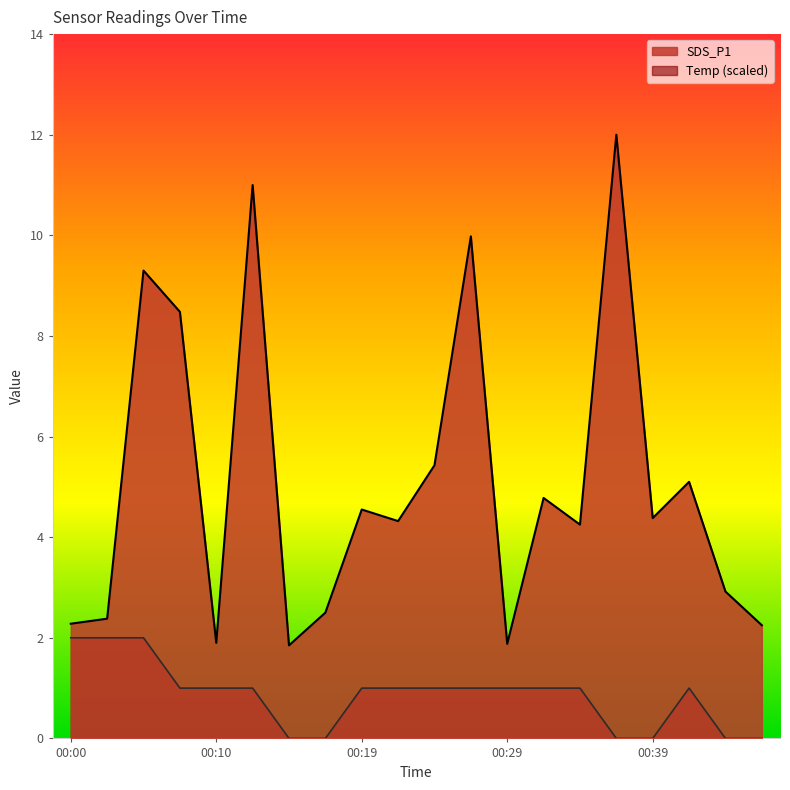

How many interior local valleys does the SDS_P1 series have?

6